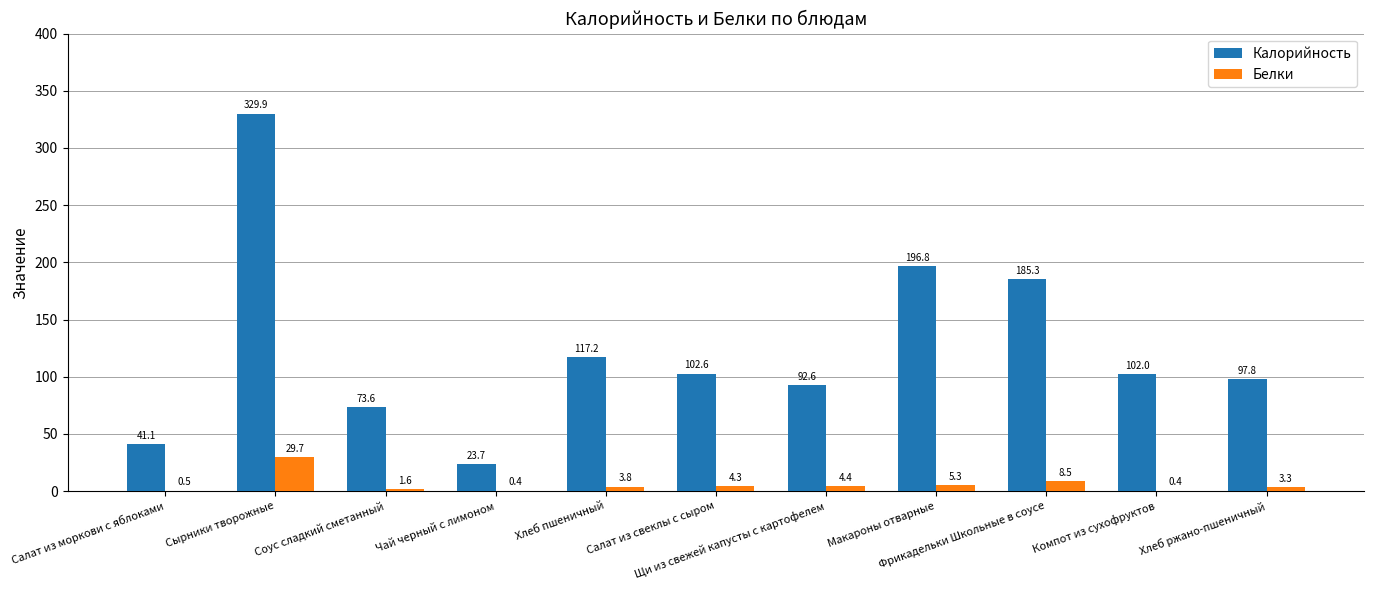

What value does the Калорийность series have at Салат из свеклы с сыром?

102.6